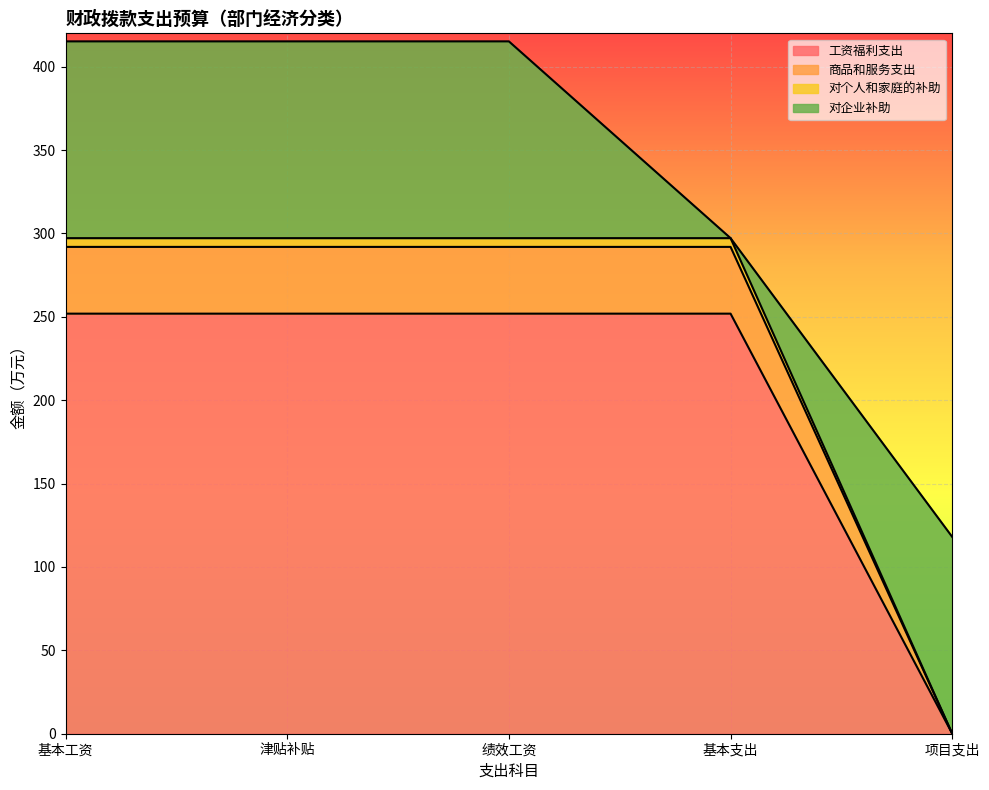

The value of 工资福利支出 at 津贴补贴 is 251.9. True or false?

True